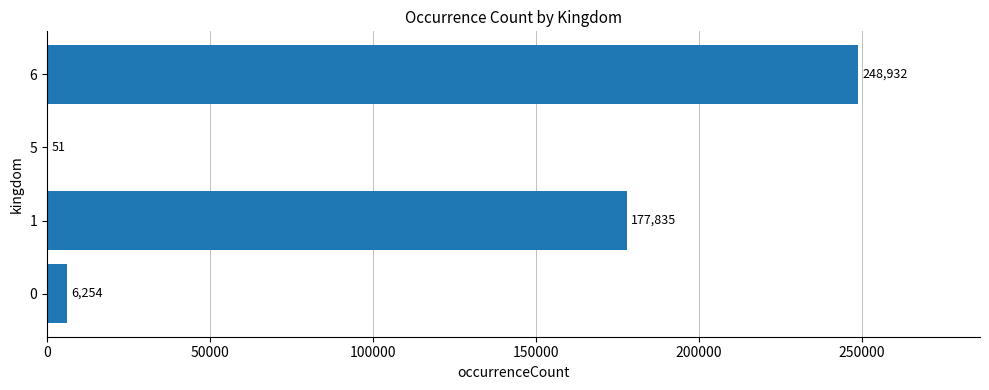

What is the ratio of the value at 6 to the value at 1?

1.4